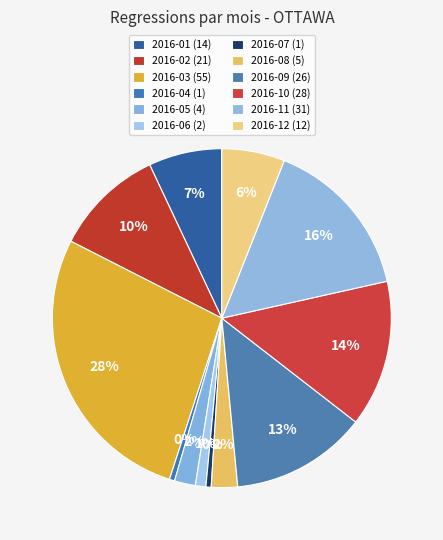

Which category has the biggest portion of the pie?

2016-03